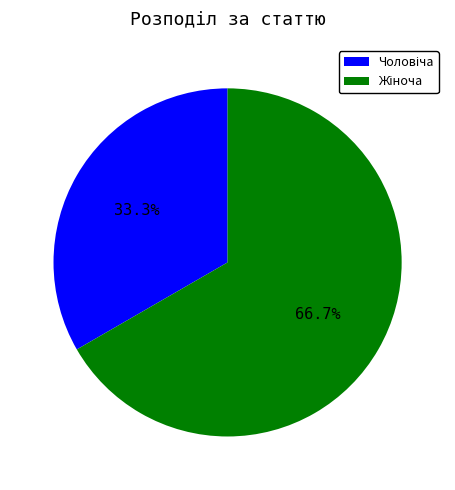

Does any single category account for the majority?

Yes